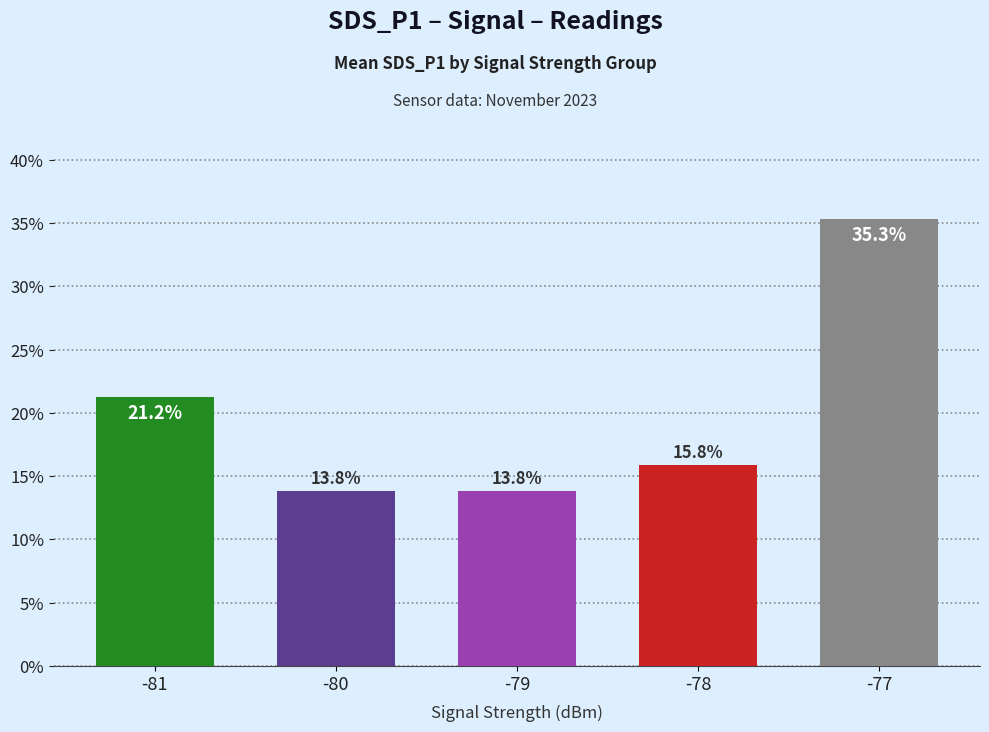

At which category does the chart reach its peak across all series?

-77